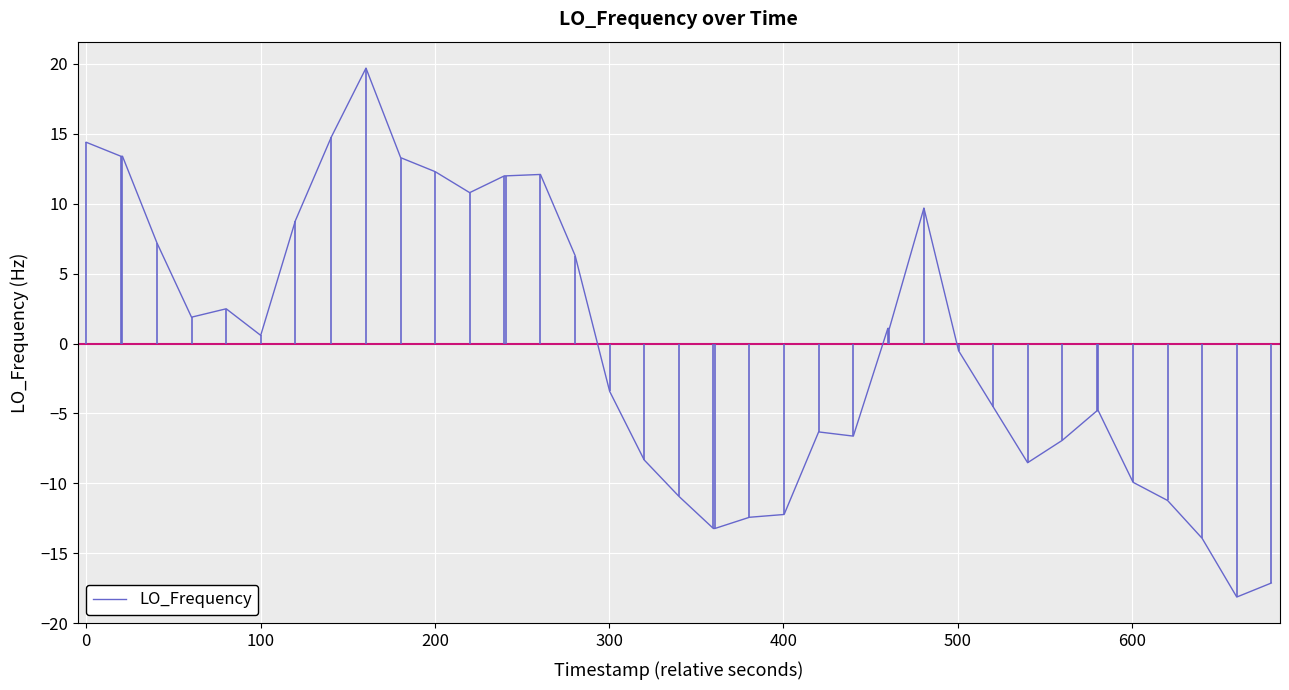

What is the difference between the maximum and minimum values?

37.8